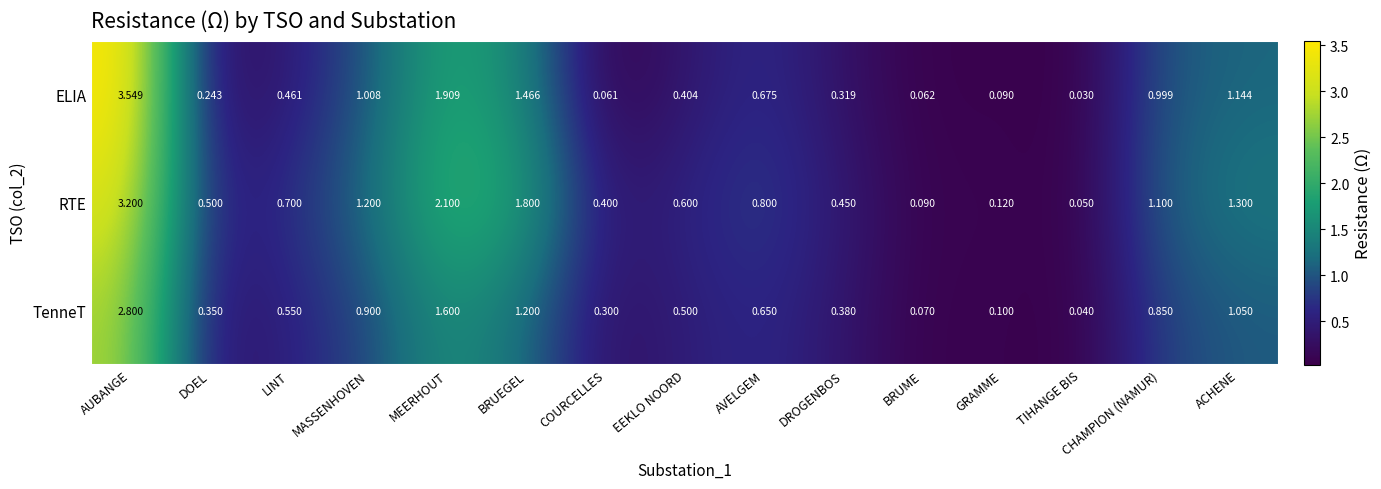

Rank the series by their maximum value, from highest to lowest.

ELIA, RTE, TenneT